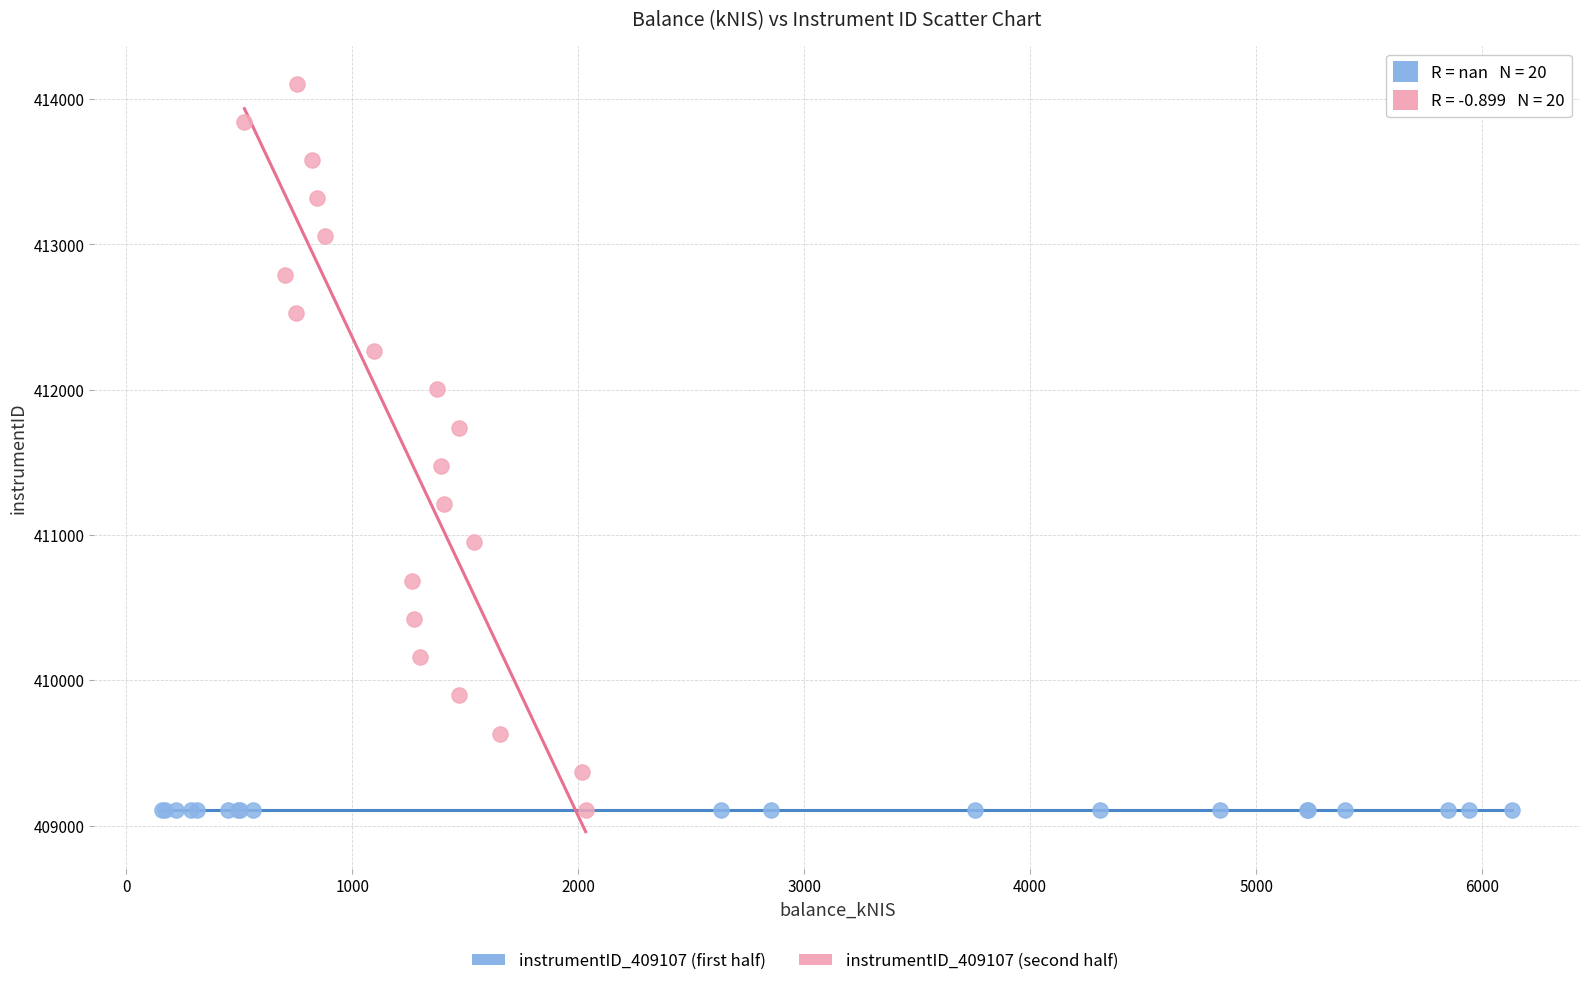

Which series reaches the maximum Y coordinate?

instrumentID_409107 (second half)